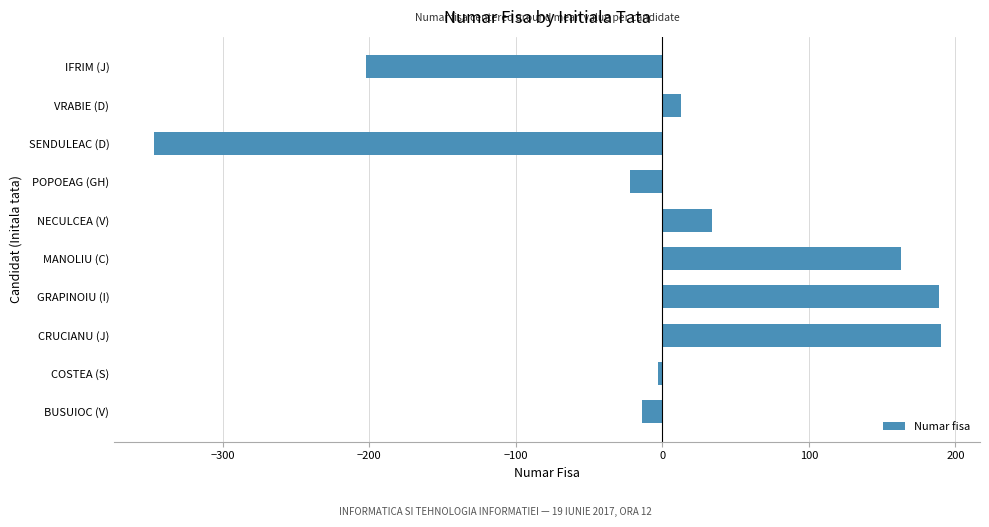

How many values exceed 12?

5